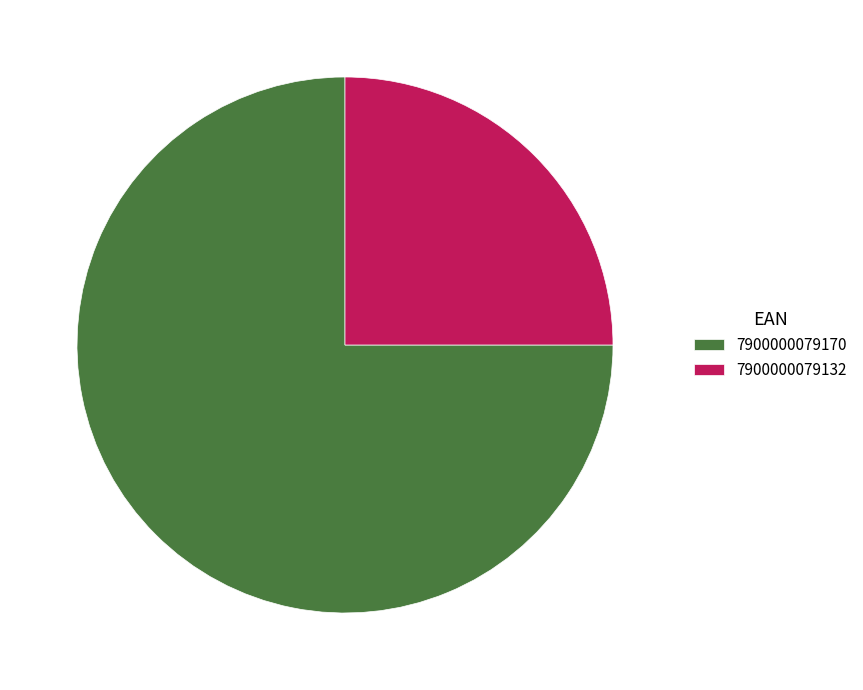

Which slice is the largest?

7900000079170